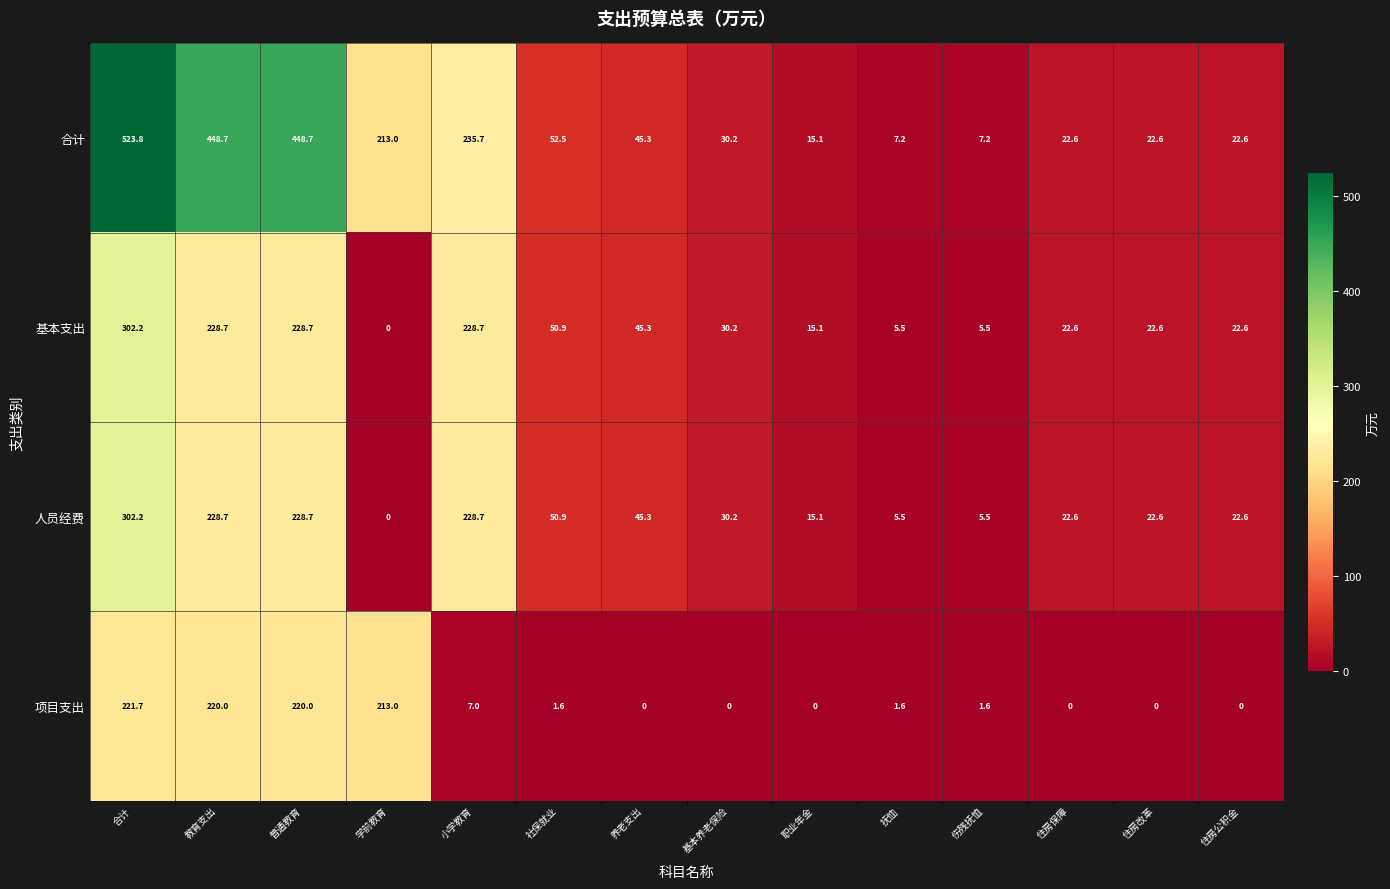

What is the difference between the maximum and minimum values in the 合计 series?

516.6